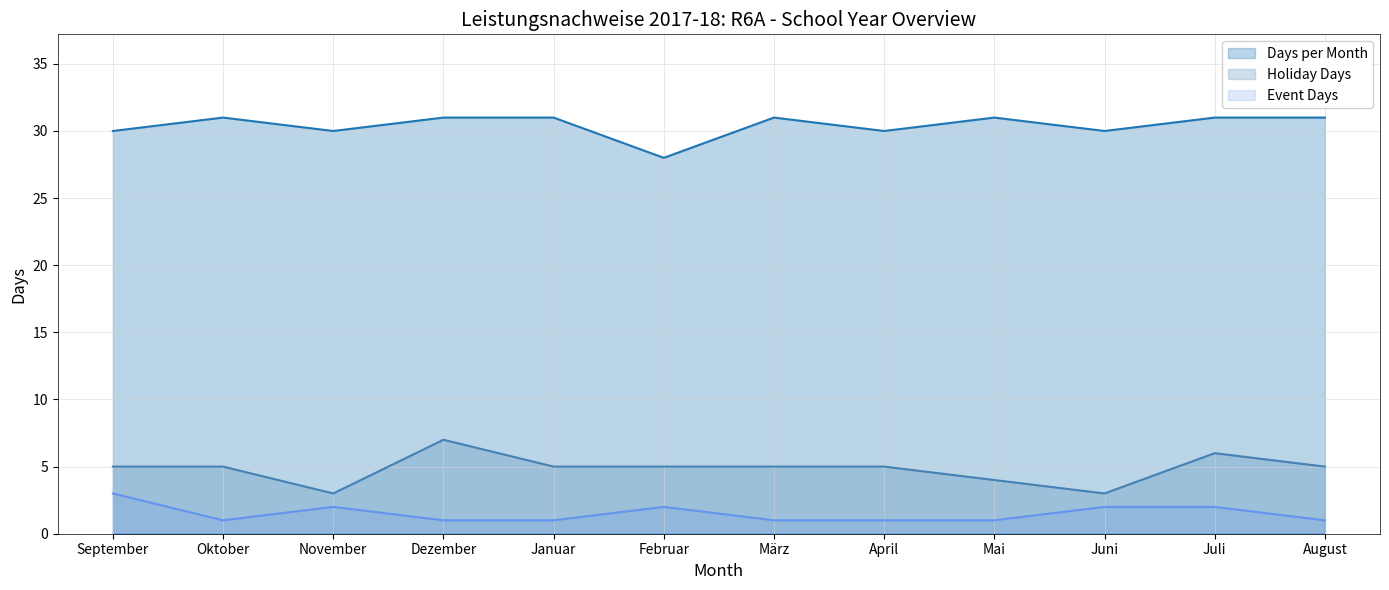

How many data points in Holiday Days are above 5?

2